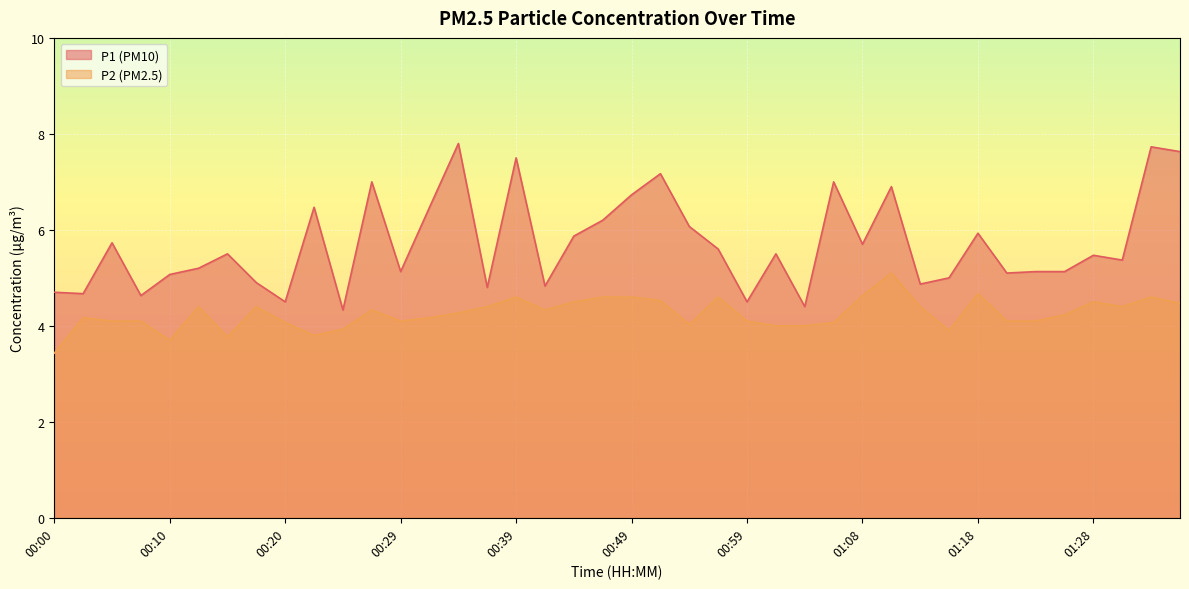

List the labels in order of P1 value, smallest first.

00:24, 01:03, 00:20, 00:59, 00:07, 00:02, 00:00, 00:37, 00:41, 01:13, 00:17, 01:16, 00:10, 01:21, 00:29, 01:23, 01:25, 00:12, 01:30, 01:28, 00:15, 01:01, 00:56, 01:08, 00:05, 00:44, 01:18, 00:54, 00:46, 00:22, 00:32, 00:49, 01:11, 00:27, 01:06, 00:51, 00:39, 01:35, 01:33, 00:34